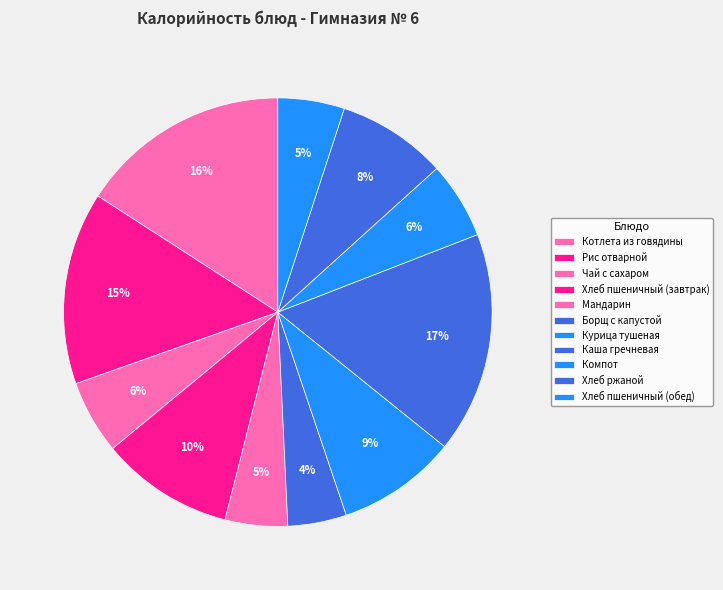

To the nearest percent, what portion does Котлета из говядины represent?

16%